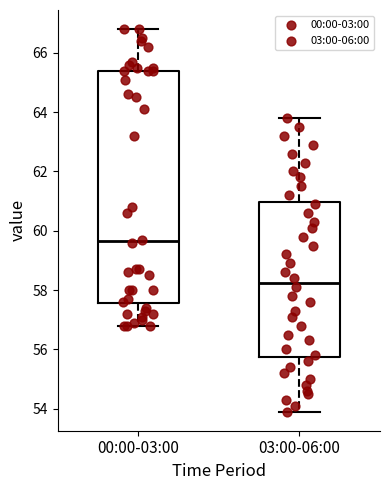

Where does the median line of the box for 03:00-06:00 sit on the y-axis? The values are not printed on the chart, so give them approximately, as read against the axis.

58.2